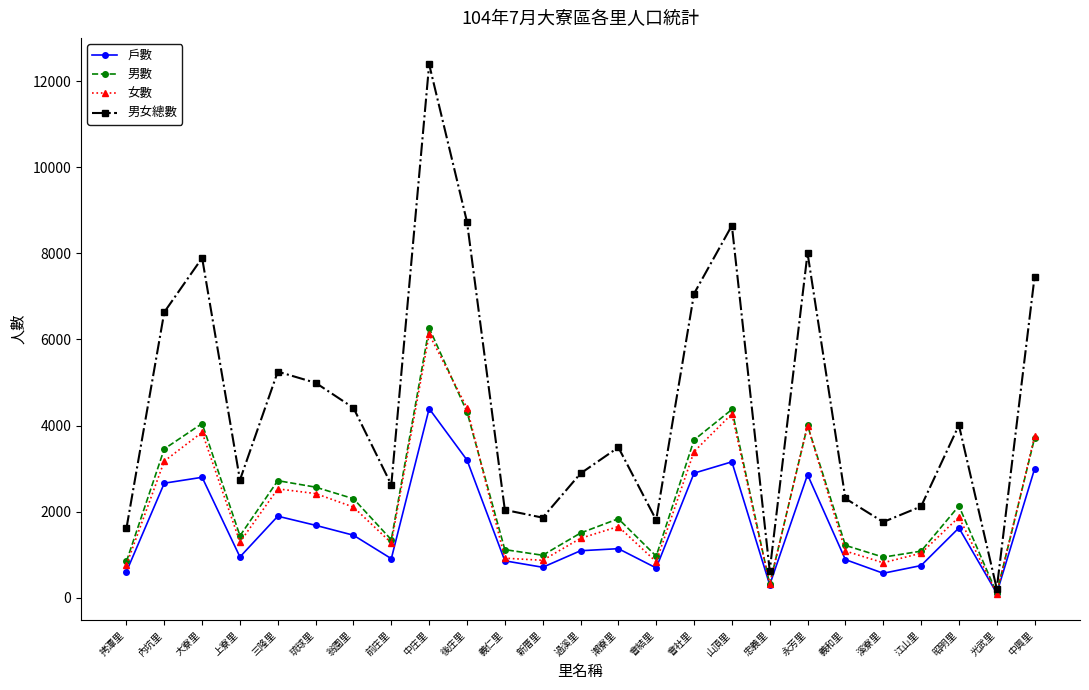

Where is 男數 nearest to the value 3189?

內坑里